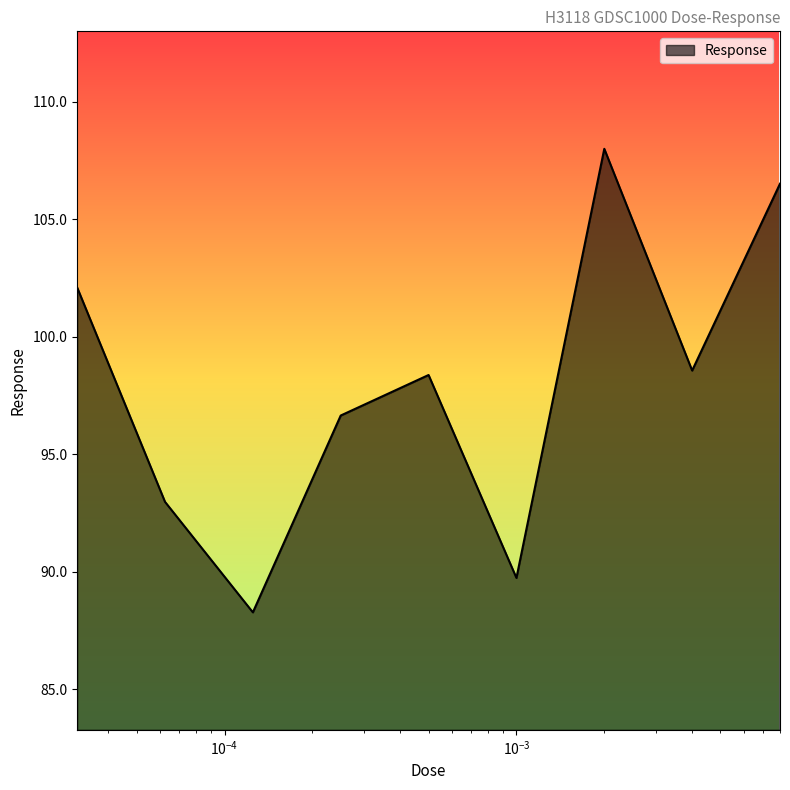

What is the smallest value displayed?

88.3